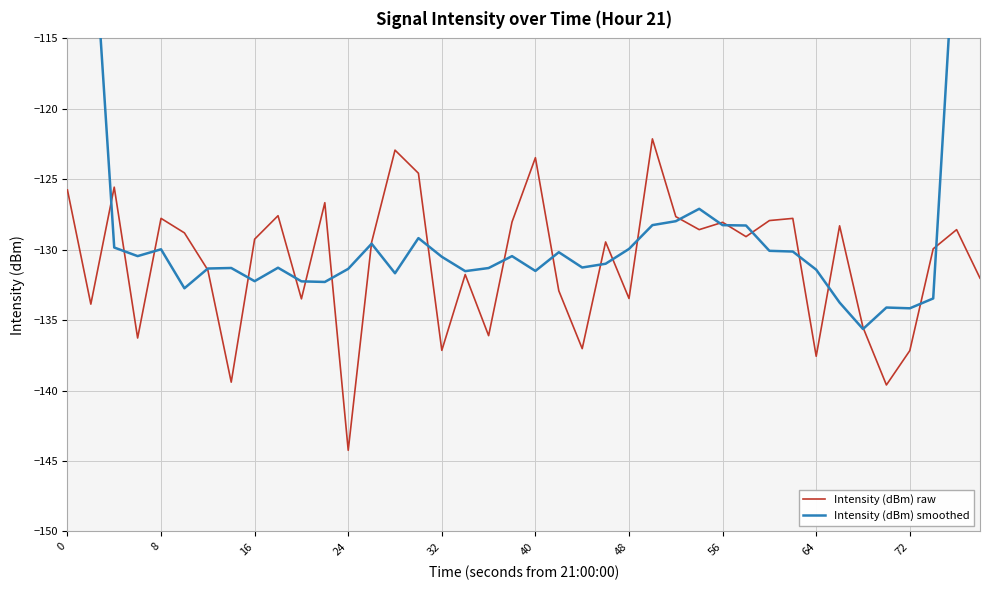

After their last crossing, which series has the higher values: Intensity (dBm) smoothed or Intensity (dBm) raw?

Intensity (dBm) smoothed